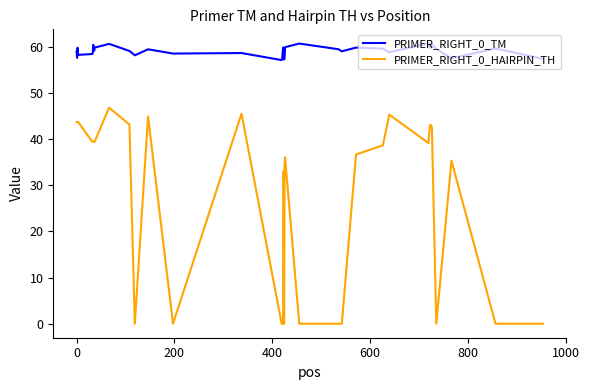

What is the difference between the maximum and minimum values in the PRIMER_RIGHT_0_TM series?

3.6